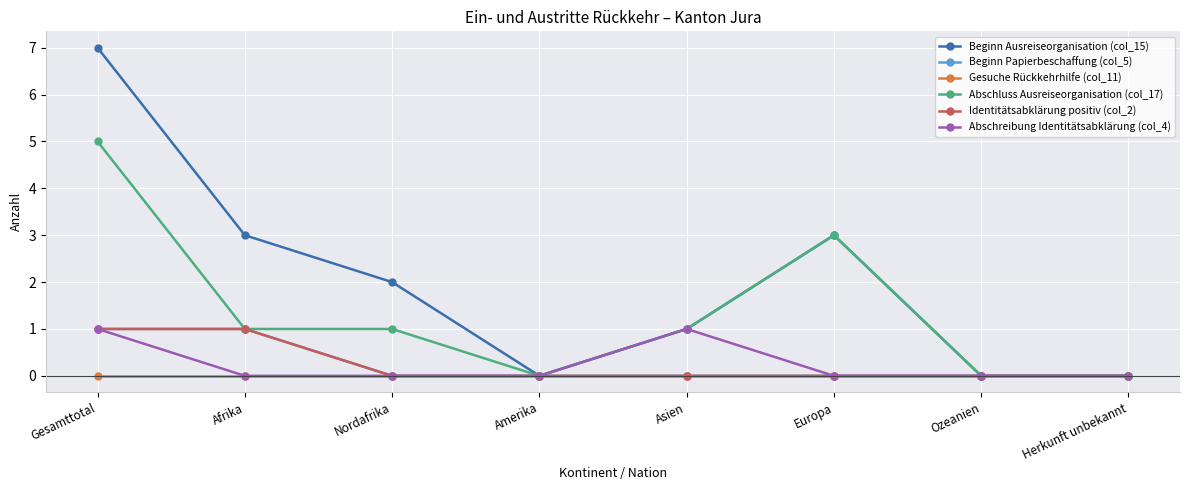

What is the difference between the maximum and minimum values in the Abschreibung Identitätsabklärung (col_4) series?

1